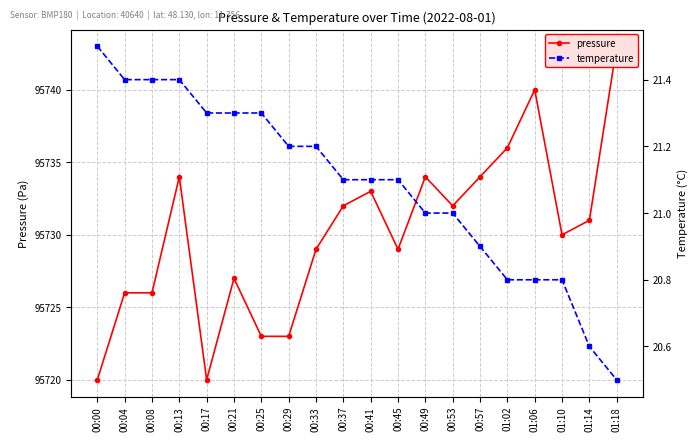

Reading right to left, what are all the values shown in this chart?

pressure: 95743.0	95731.0	95730.0	95740.0	95736.0	95734.0	95732.0	95734.0	95729.0	95733.0	95732.0	95729.0	95723.0	95723.0	95727.0	95720.0	95734.0	95726.0	95726.0	95720.0
temperature: 20.5	20.6	20.8	20.8	20.8	20.9	21.0	21.0	21.1	21.1	21.1	21.2	21.2	21.3	21.3	21.3	21.4	21.4	21.4	21.5